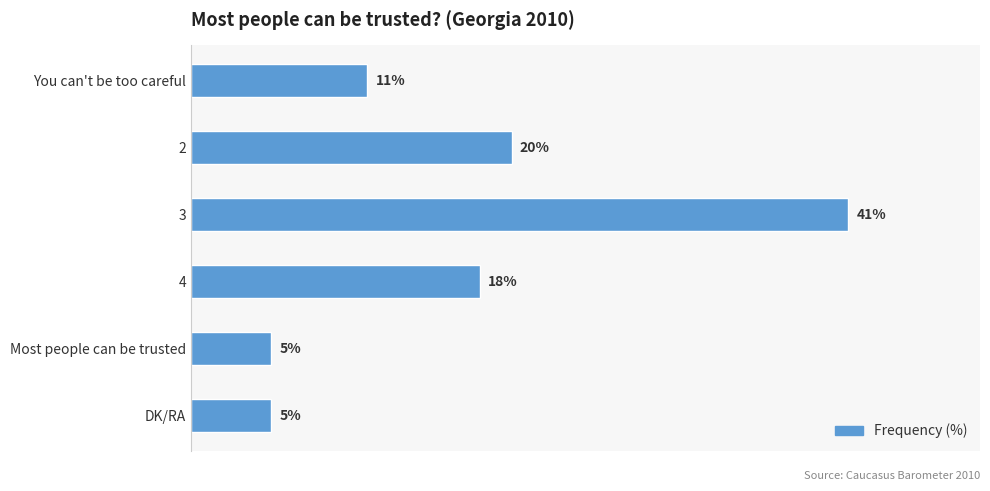

What is the label of the 6th bar from the bottom?

You can't be too careful